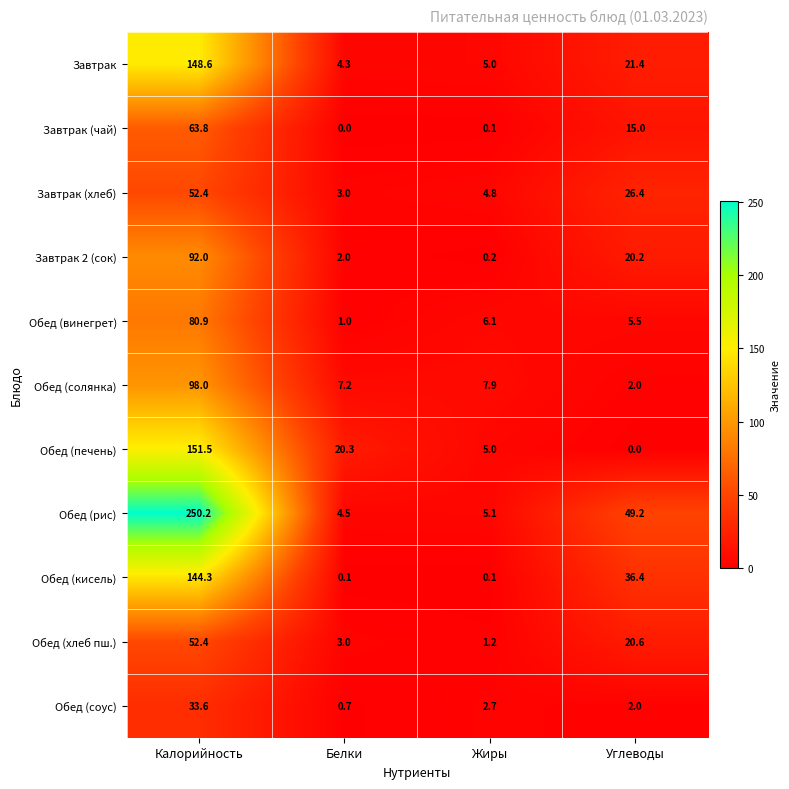

Where is Завтрак (чай) nearest to the value 31?

Углеводы